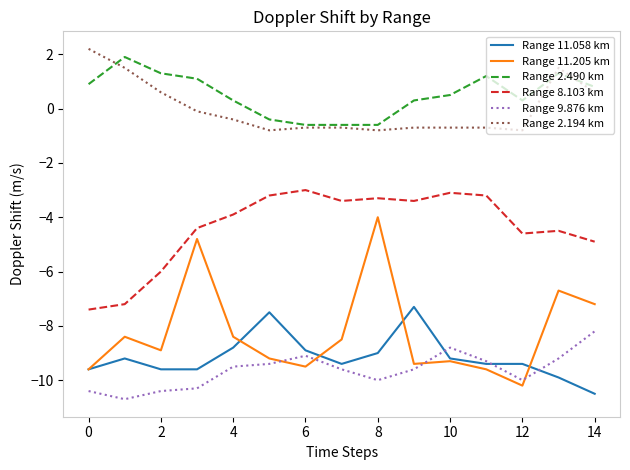

What is the lowest value of the Range 11.058 km series?

-10.5